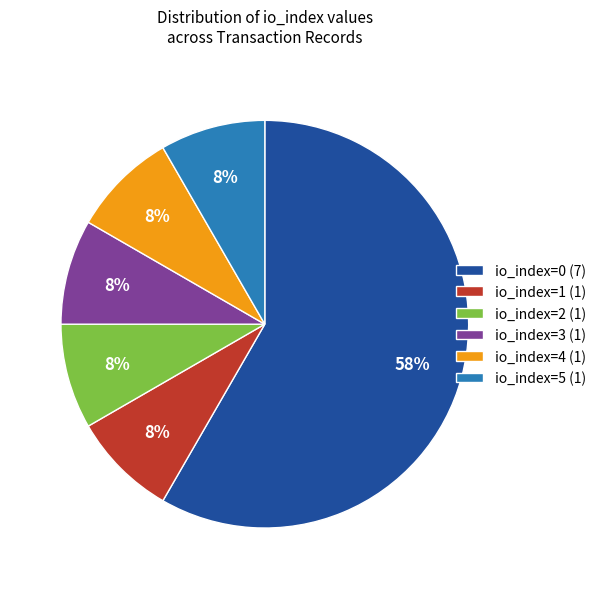

Does io_index=0 (7) represent more than half of the total?

Yes